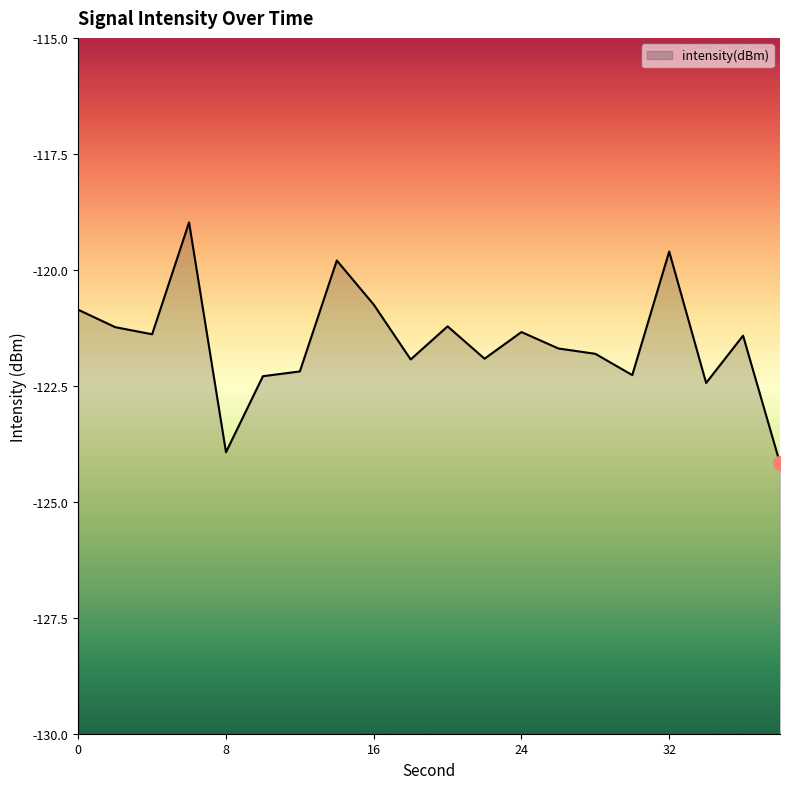

What is the value of the 10th point from the left?

-121.9